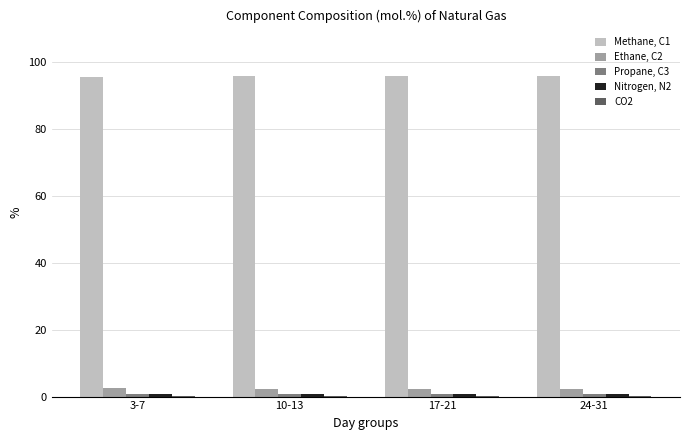

What is the maximum value for Methane, C1?

95.9